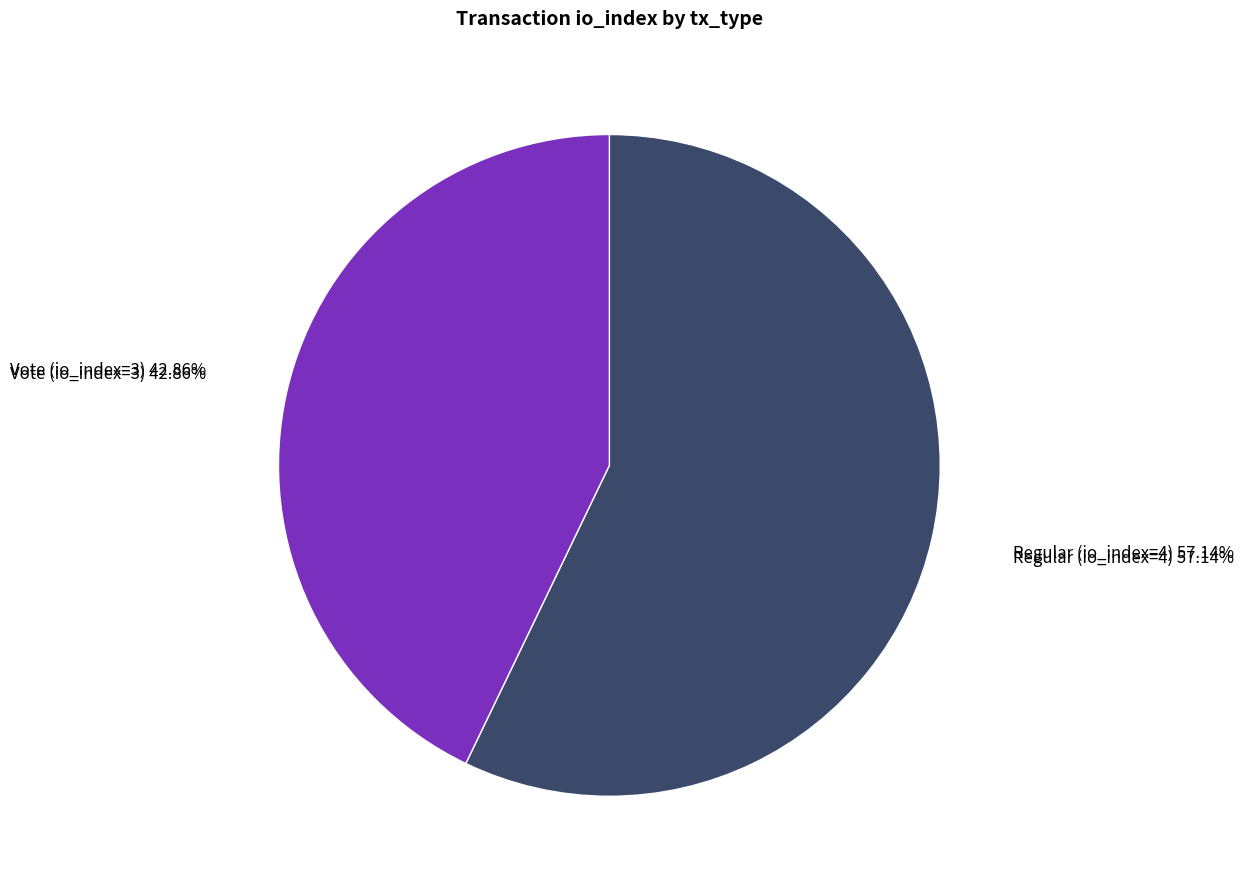

To the nearest percent, what is the average slice percentage?

50%